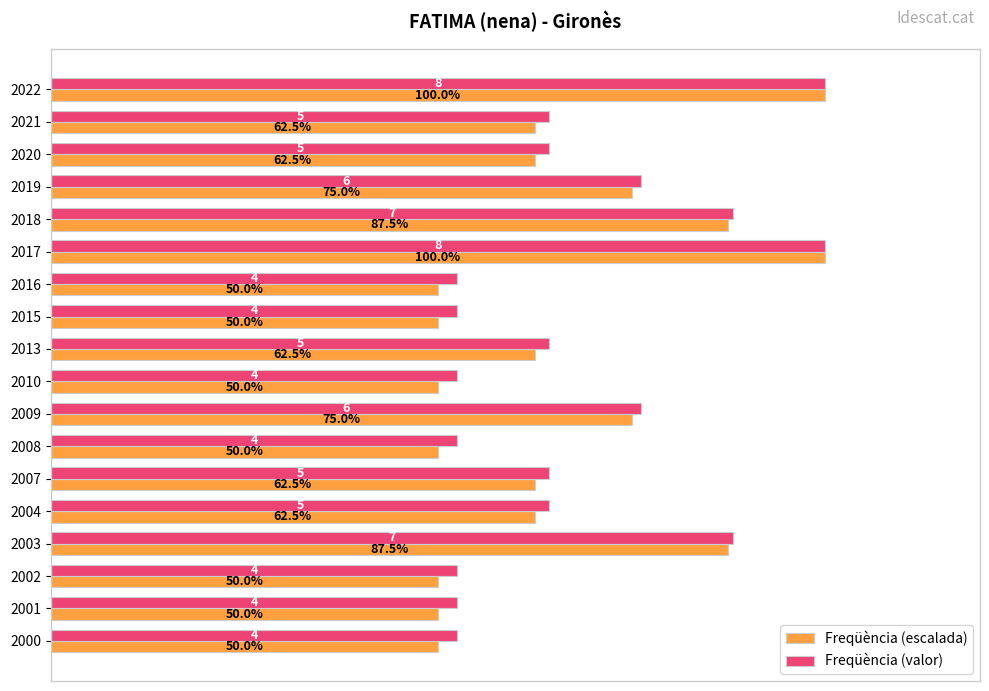

At 2021, list the series in order from smallest to largest.

Freqüència (escalada), Freqüència (valor)